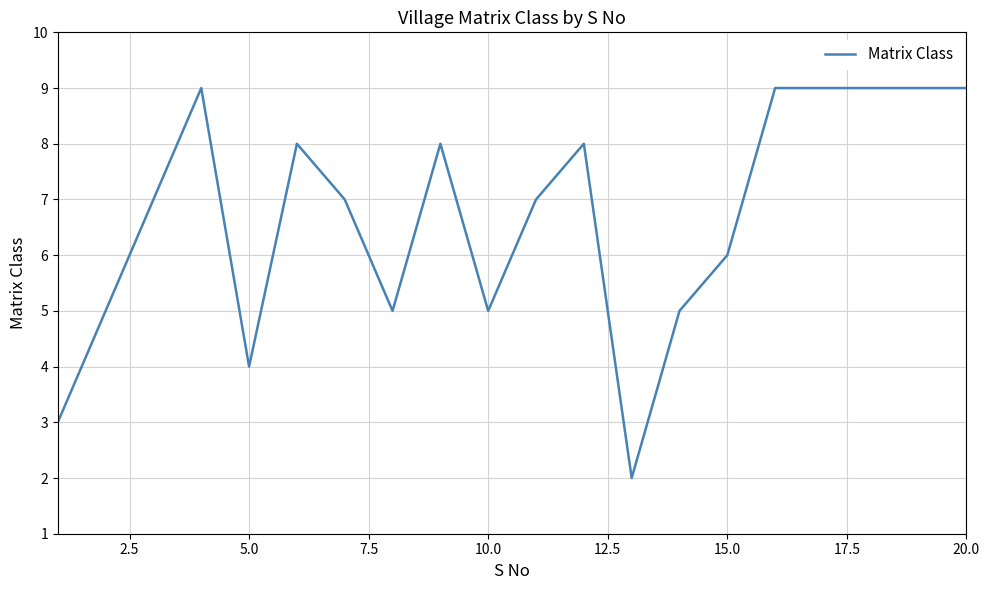

What is the maximum value shown in the chart?

9